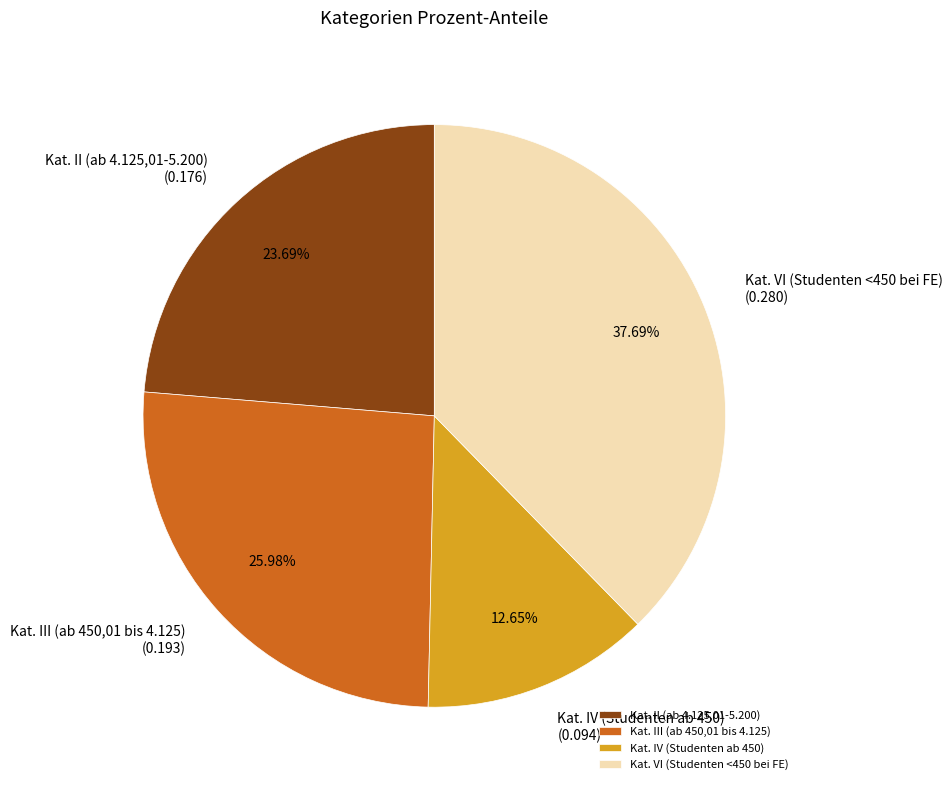

Between Kat. VI (Studenten <450 bei FE) and Kat. III (ab 450,01 bis 4.125), which is larger?

Kat. VI (Studenten <450 bei FE)